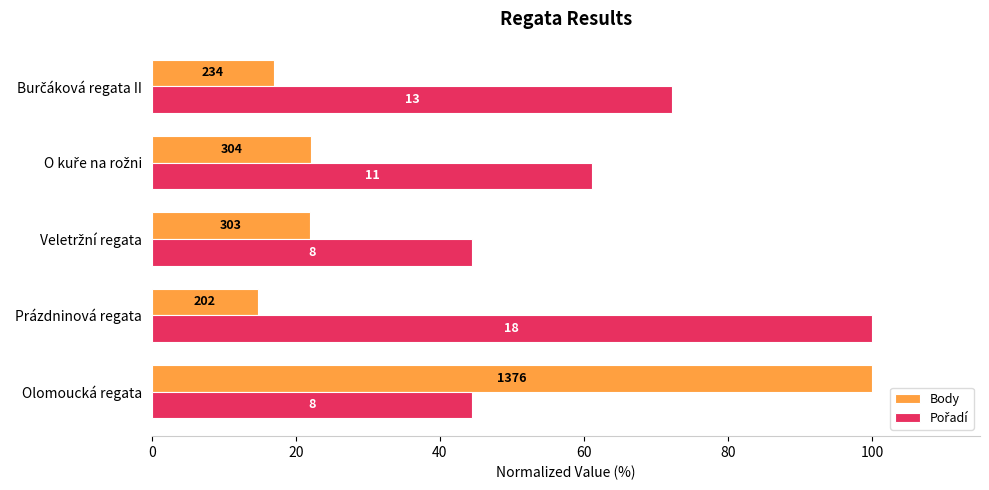

What is the average value of the Body series?

35.2